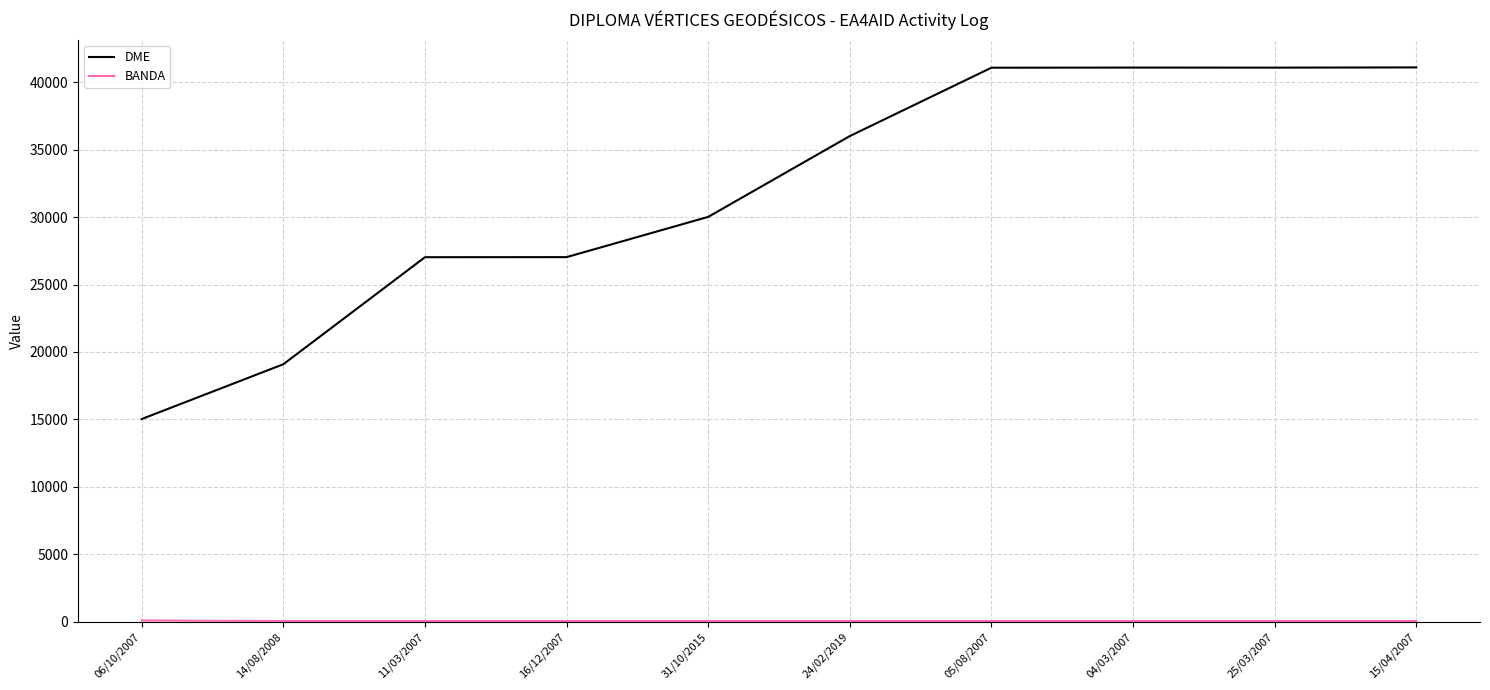

How many series are shown in this chart?

2